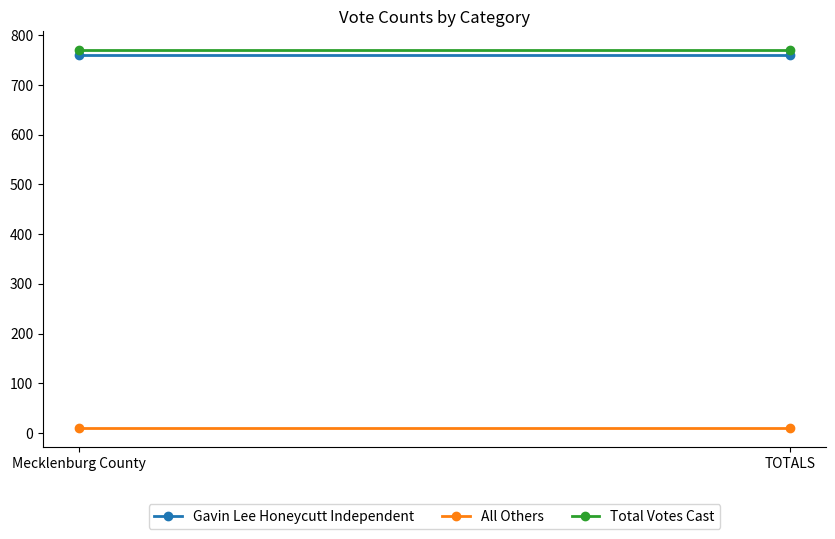

Reading right to left, extract all data points from this chart.

Gavin Lee Honeycutt Independent: 760	760
All Others: 10	10
Total Votes Cast: 770	770